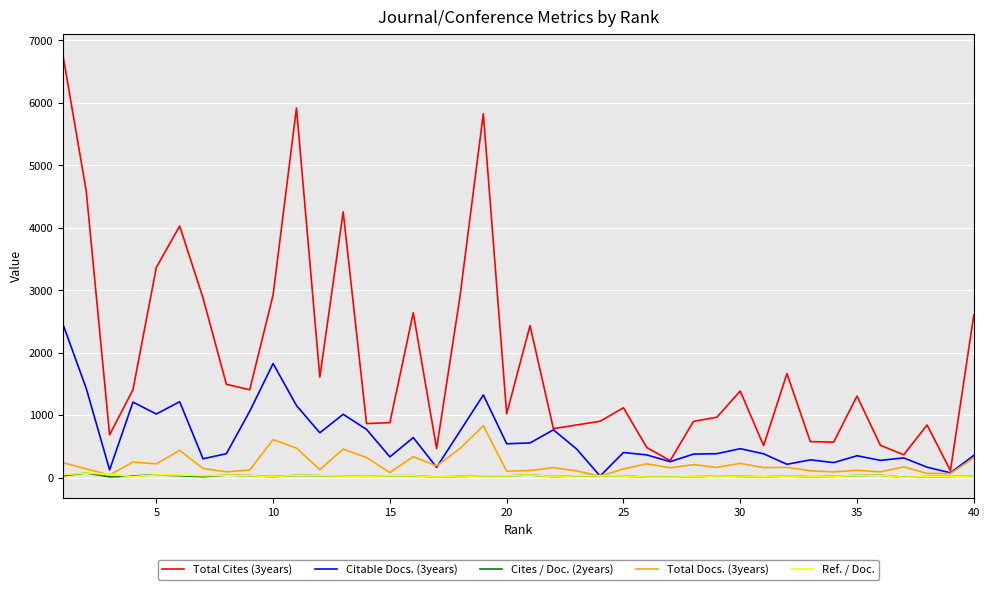

What is the greatest value displayed?

6769